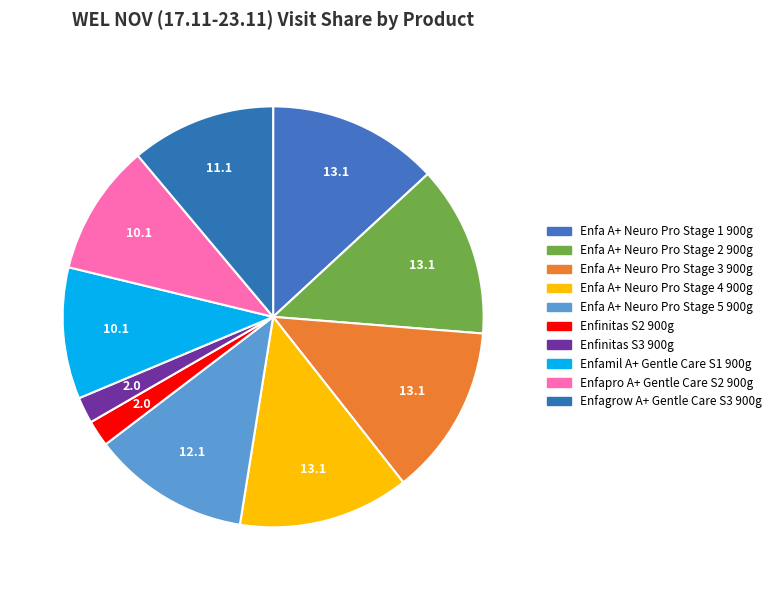

To the nearest percent, what is the difference between the Enfa A+ Neuro Pro Stage 4 900g and Enfamil A+ Gentle Care S1 900g slice percentages?

3%